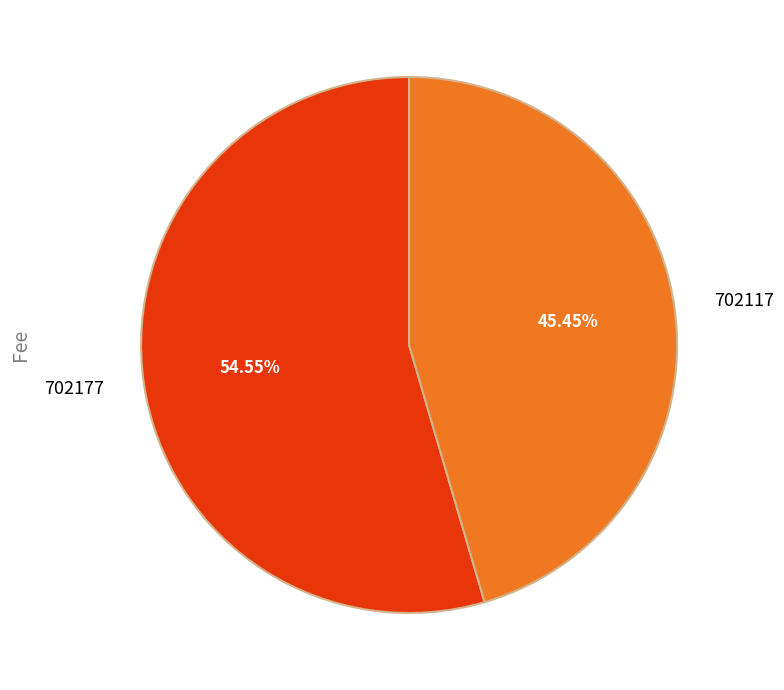

Is 702177 the majority of the pie?

Yes